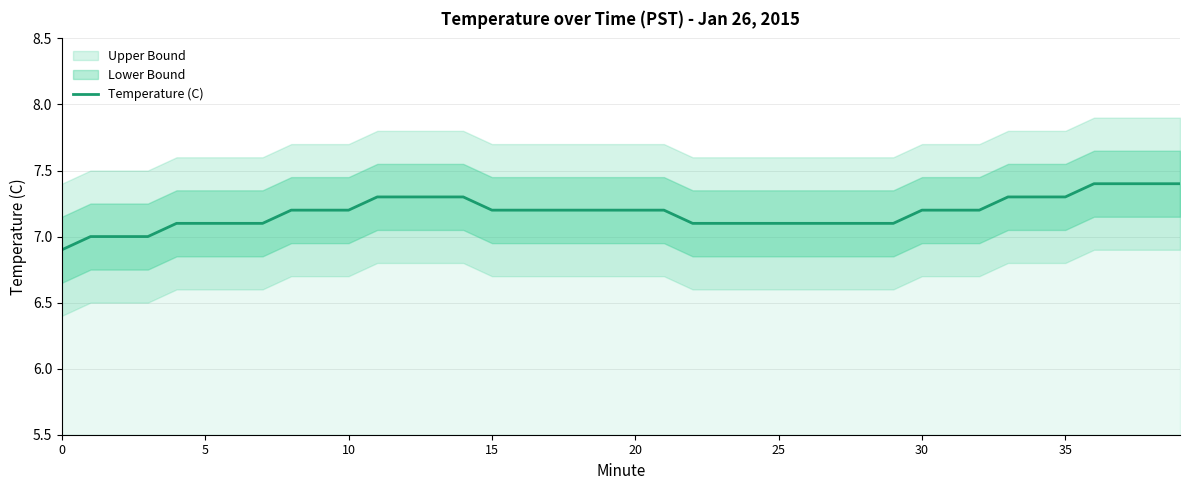

What is the difference between the values at 14 and 38?

0.1